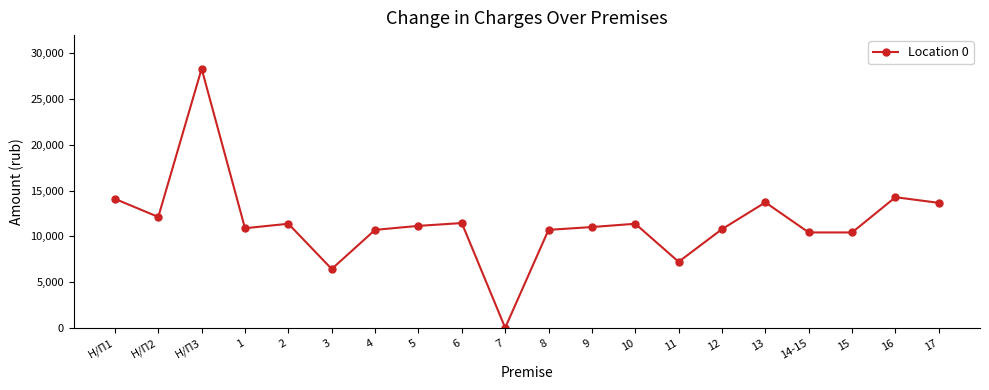

Which label corresponds to the largest value in the chart?

Н/П3